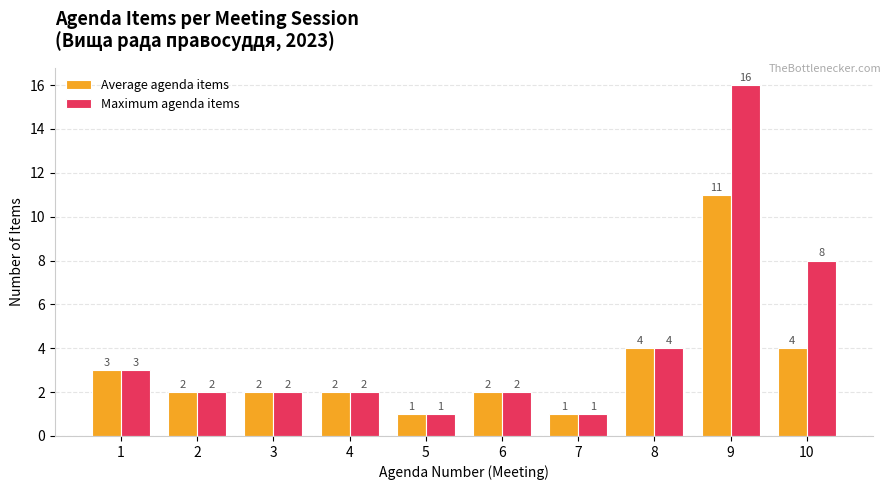

What is the total value across all series at 8?

8